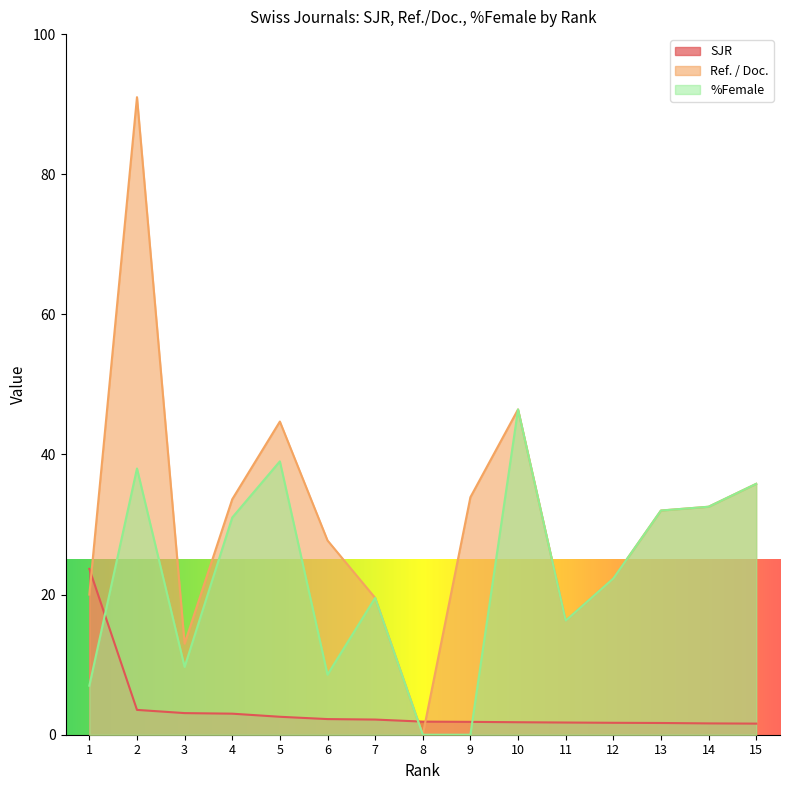

List the series in order of their overall mean, lowest first.

SJR, %Female, Ref. / Doc.